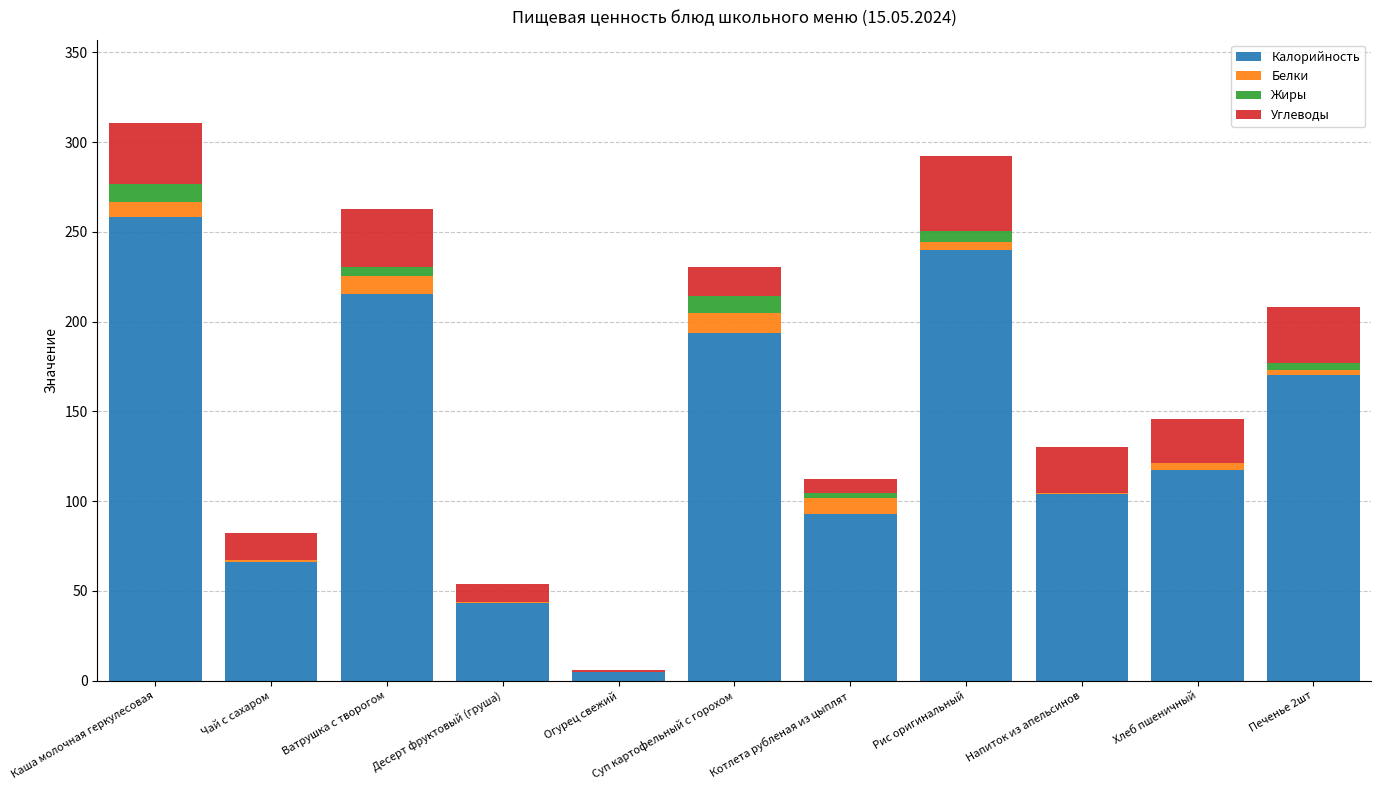

Are the bars grouped side by side (vs. stacked)?

No